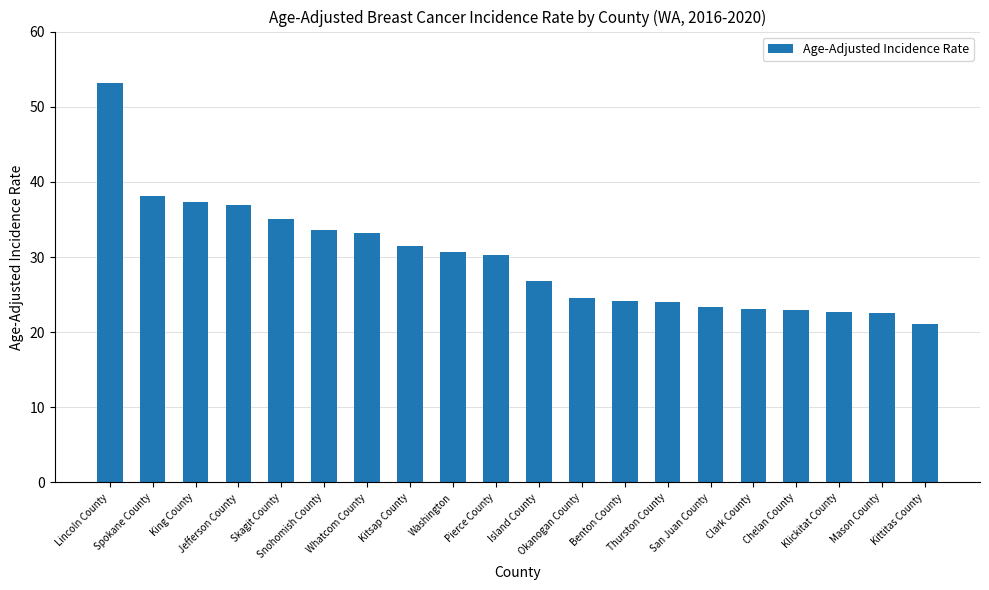

The chart shows a value of 33.2 at Whatcom County. True or false?

True